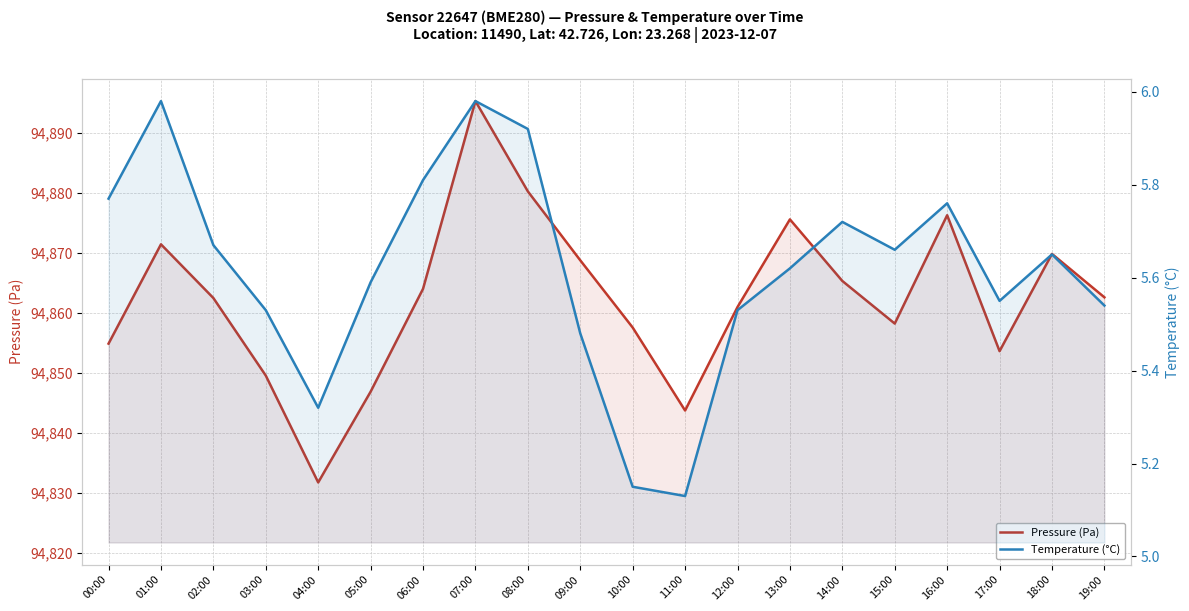

Rank the series by their average value, from lowest to highest.

Temperature (°C), Pressure (Pa)